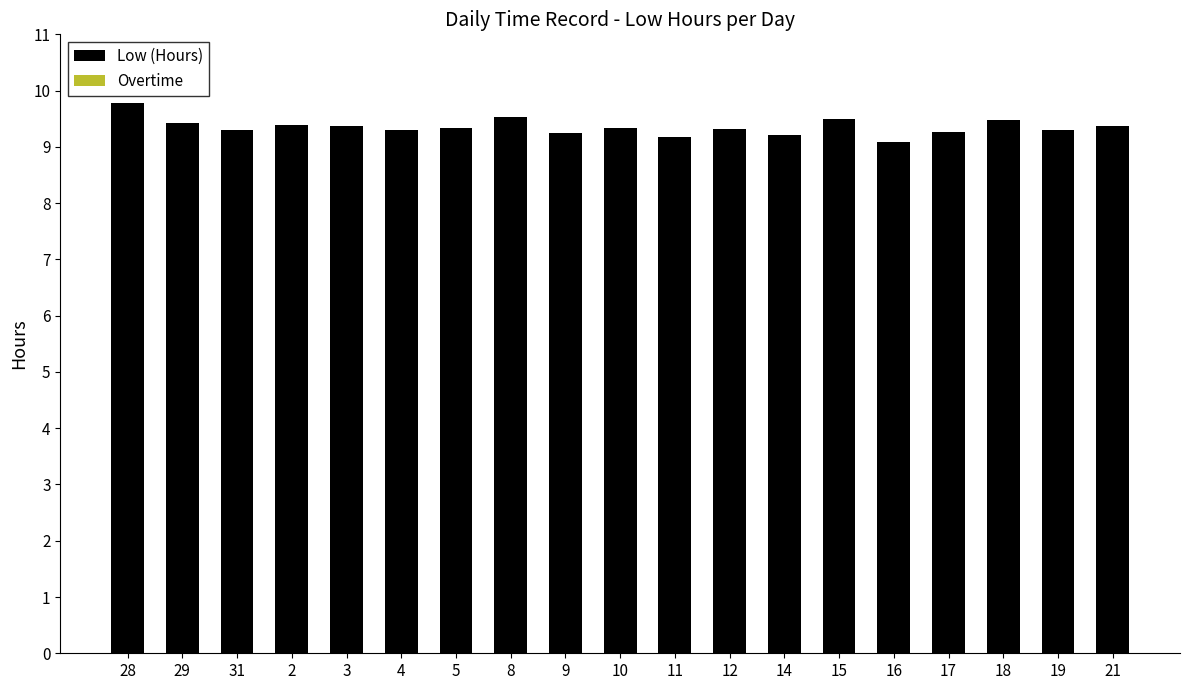

Between 21 and 9, which is larger?

21